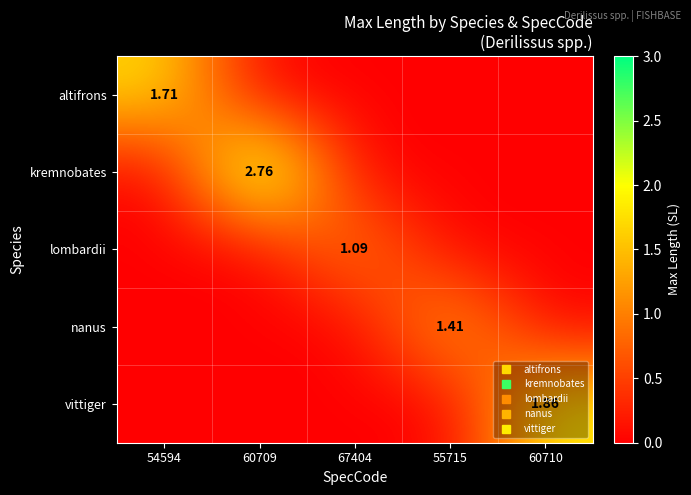

How many values in vittiger are above zero?

1